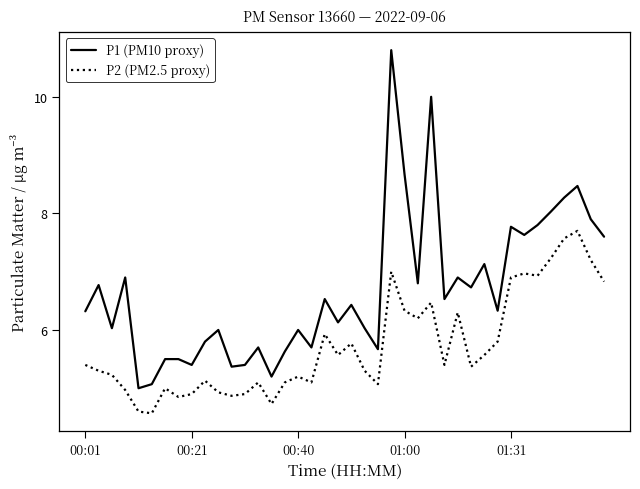

Rank the series by their average value, from highest to lowest.

P1 (PM10 proxy), P2 (PM2.5 proxy)